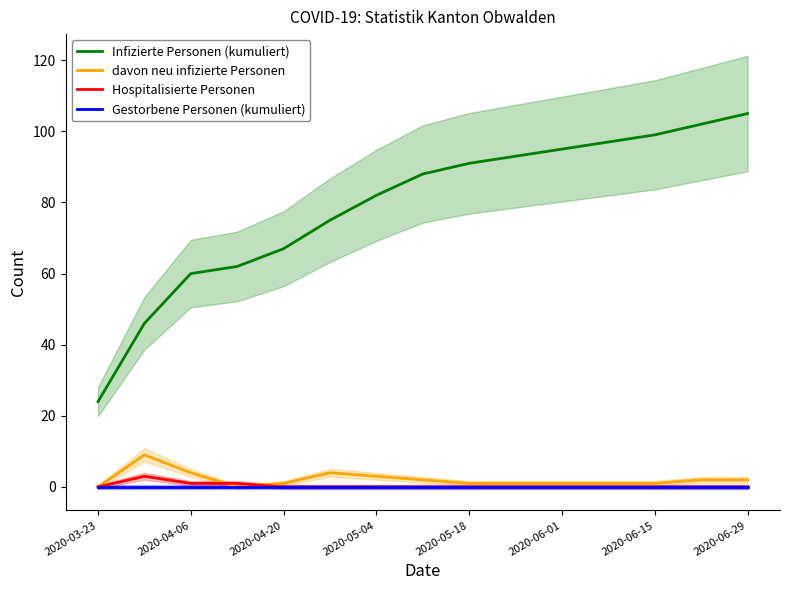

True or false: Gestorbene Personen (kumuliert) and Infizierte Personen (kumuliert) intersect in this chart.

False